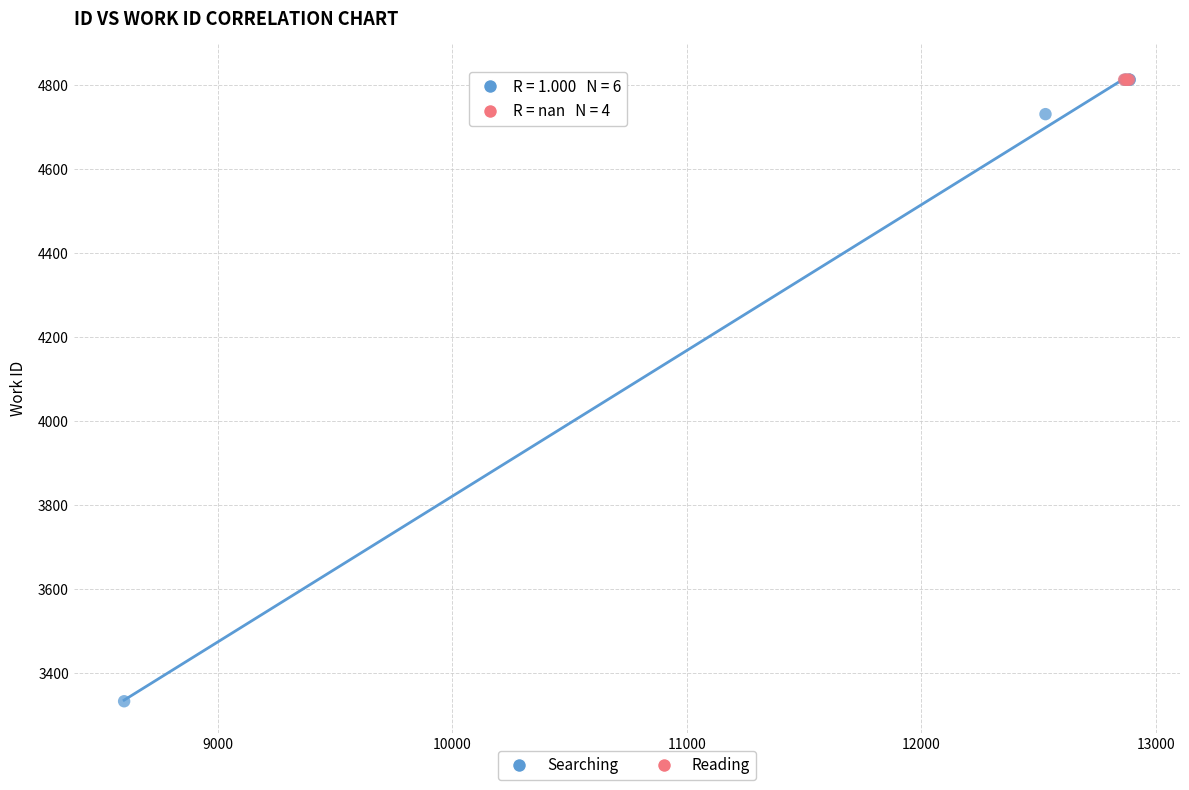

Which series reaches the minimum Y coordinate?

Searching